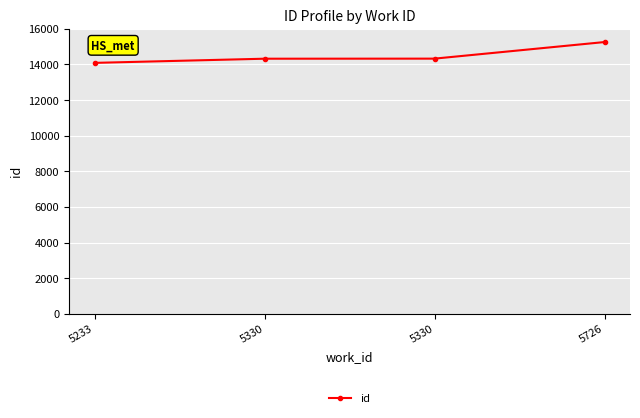

Which has a higher value, 5330 or 5330?

5330